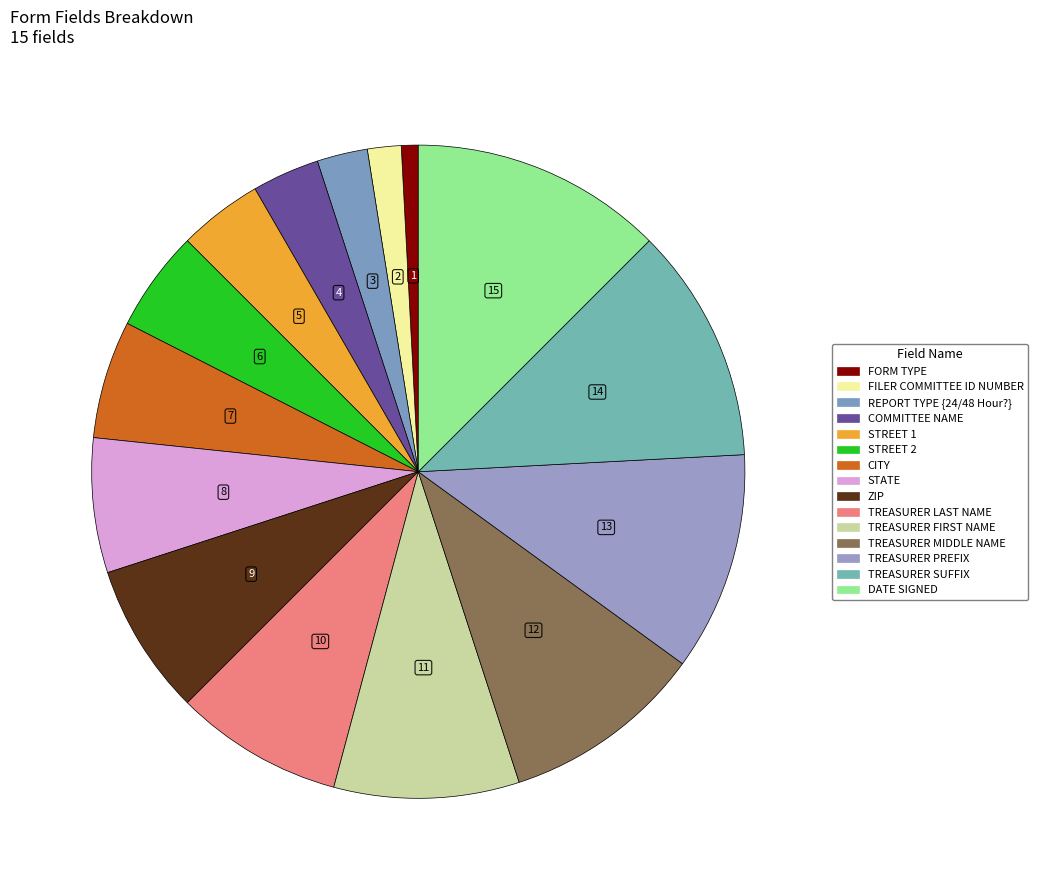

How many slices are in this pie chart?

15